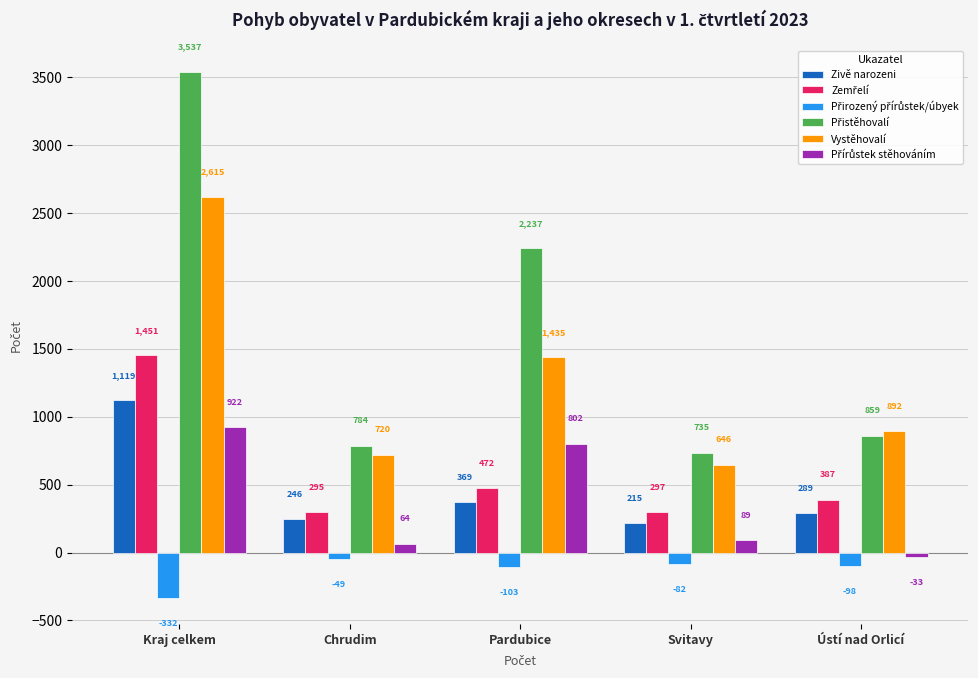

The Vystěhovalí series shows 303 at Ústí nad Orlicí. True or false?

False